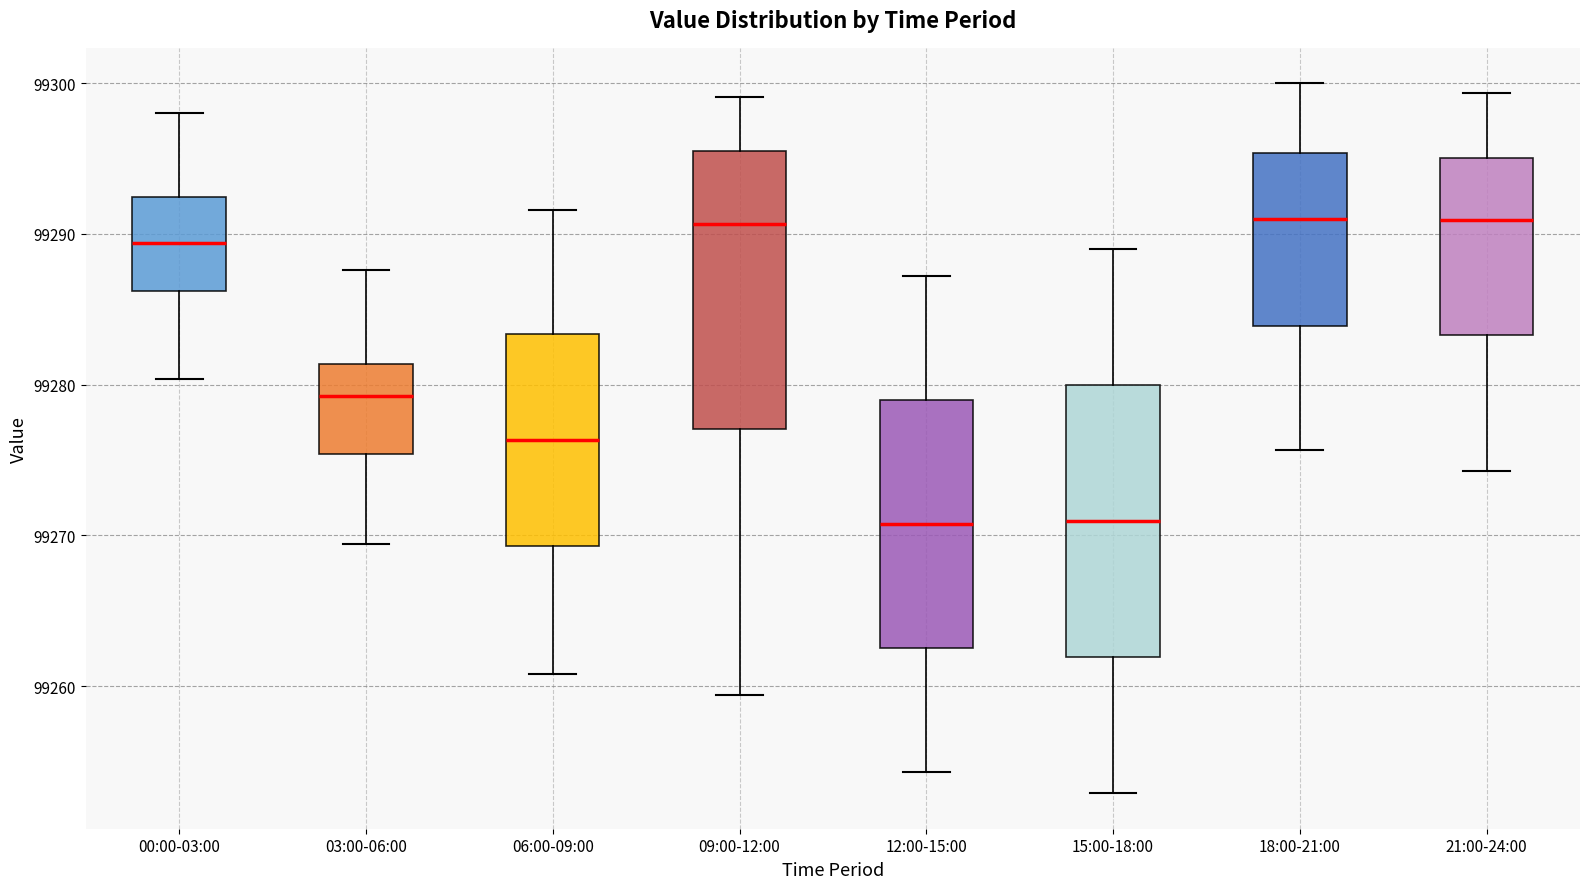

Where does the median line of the box for 09:00-12:00 sit on the y-axis? The values are not printed on the chart, so give them approximately, as read against the axis.

99291